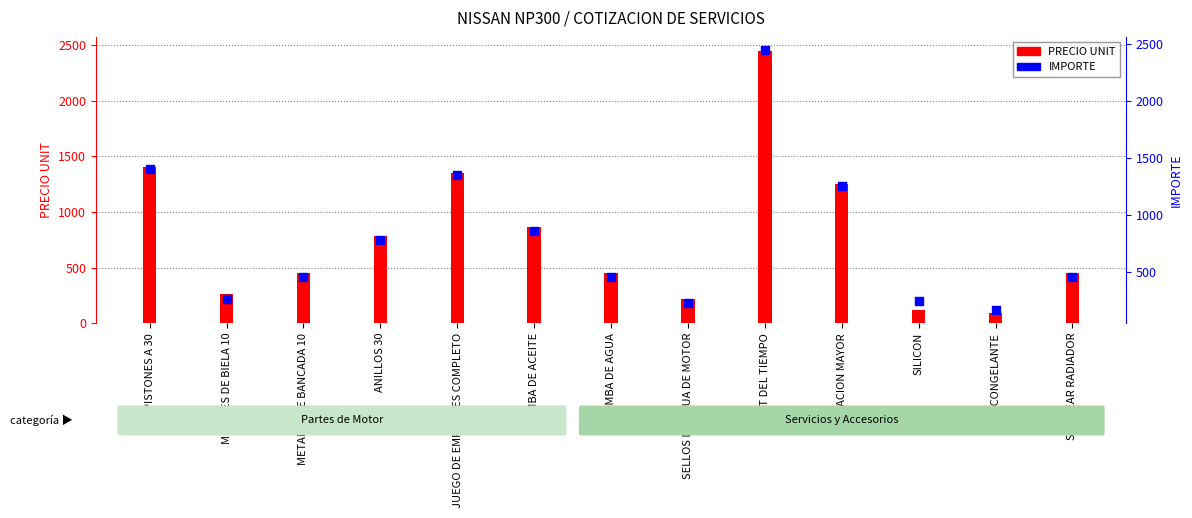

Which series contains the highest Y value?

PRECIO UNIT